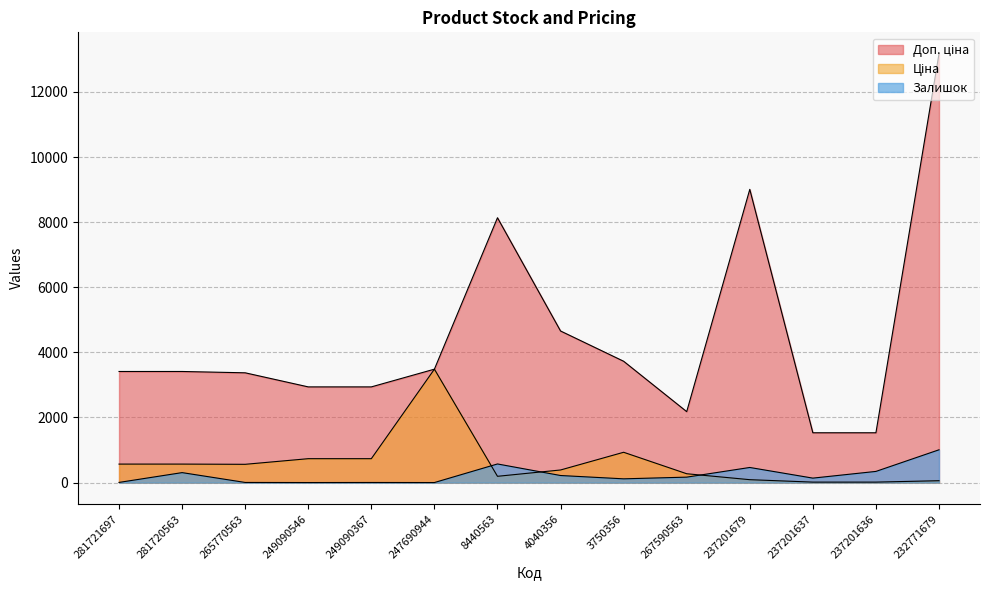

Is the value of Доп. ціна at 281720563 greater than the value of Залишок at 247690944?

Yes